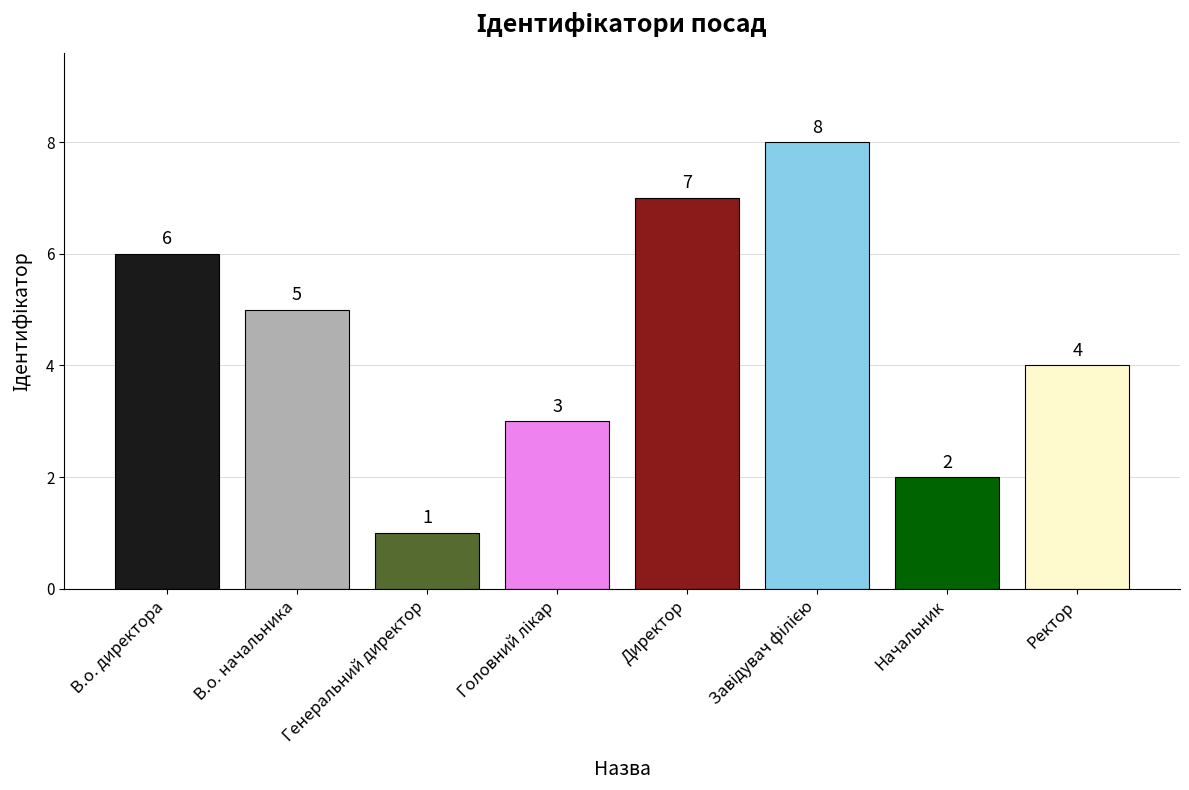

Does the chart contain any negative values?

No